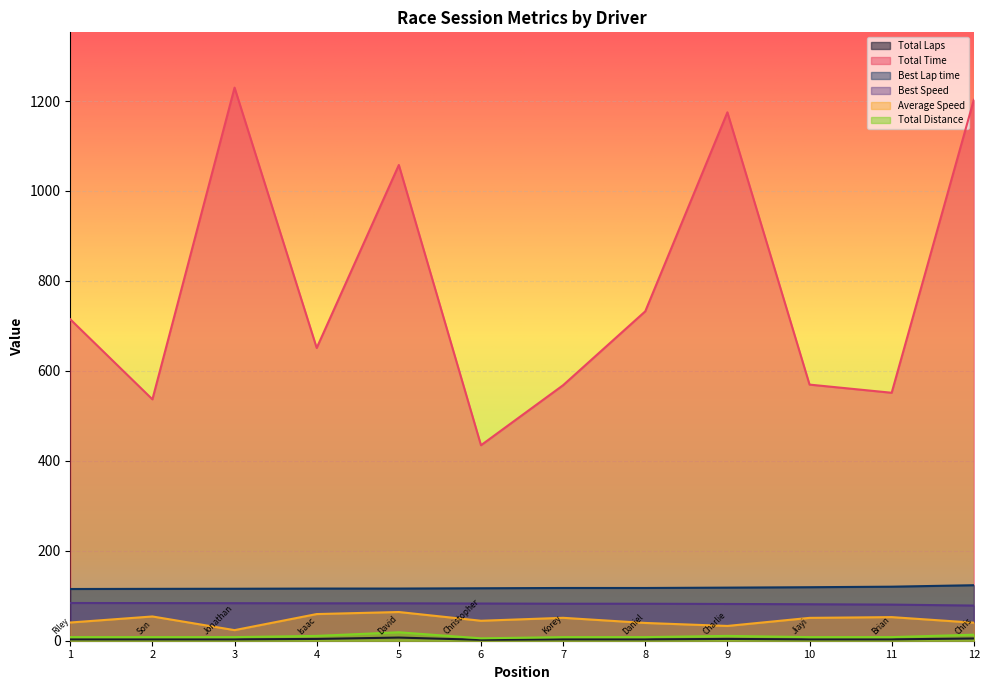

True or false: Total Time and Total Distance intersect in this chart.

False